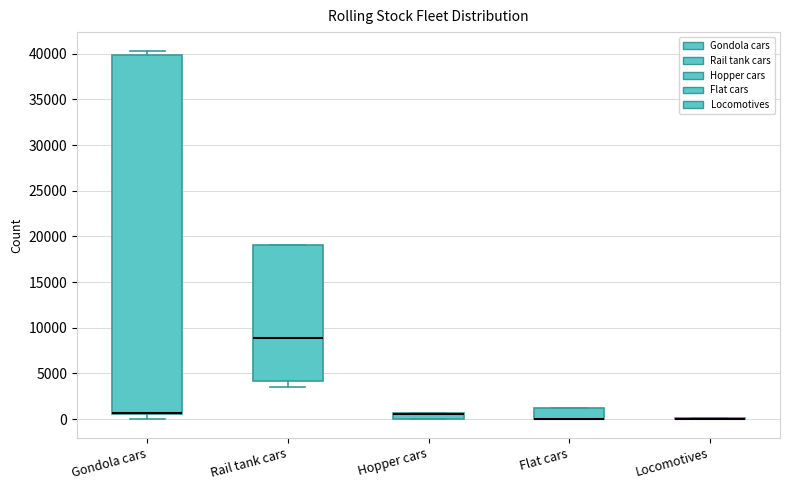

Comparing the boxes themselves (not the whiskers), which one is the tallest?

Gondola cars